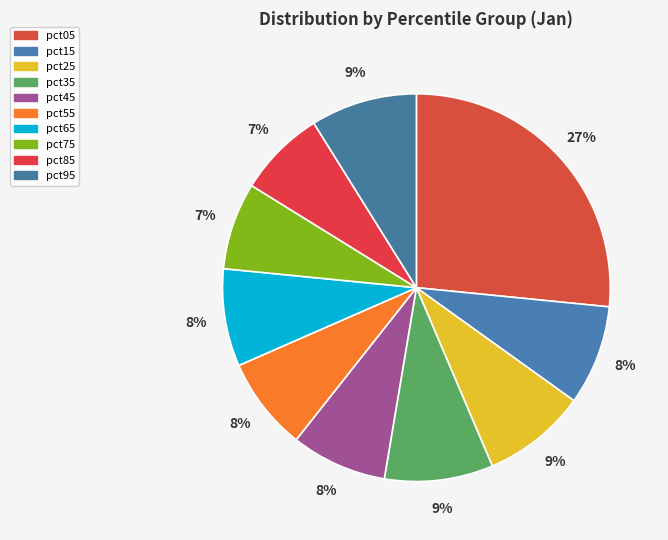

To the nearest percent, what is the average slice percentage?

10%